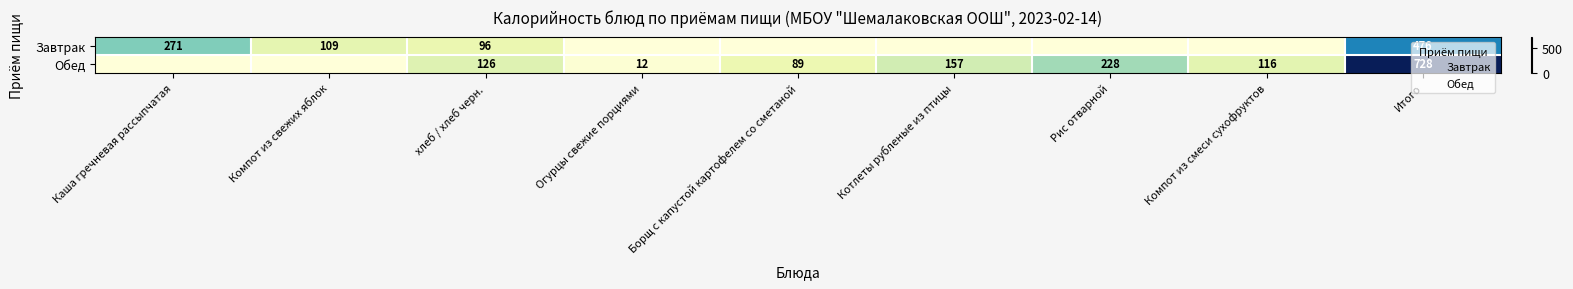

What is the total value across all series at хлеб / хлеб черн.?

222